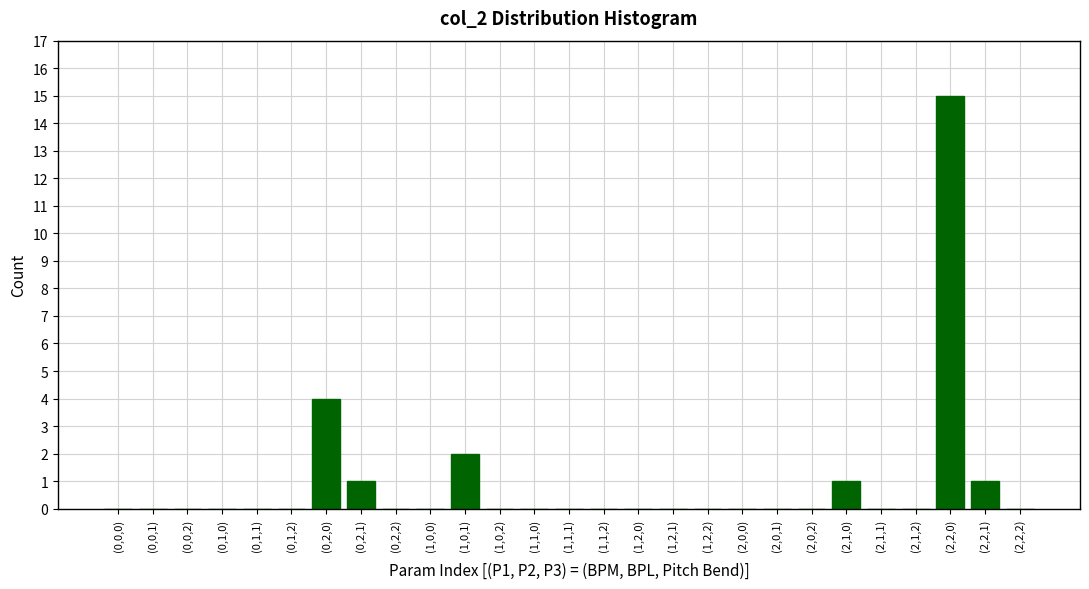

Reading left to right, list all the values displayed in this chart.

(0,0,0)=0	(0,0,1)=0	(0,0,2)=0	(0,1,0)=0	(0,1,1)=0	(0,1,2)=0	(0,2,0)=4	(0,2,1)=1	(0,2,2)=0	(1,0,0)=0	(1,0,1)=2	(1,0,2)=0	(1,1,0)=0	(1,1,1)=0	(1,1,2)=0	(1,2,0)=0	(1,2,1)=0	(1,2,2)=0	(2,0,0)=0	(2,0,1)=0	(2,0,2)=0	(2,1,0)=1	(2,1,1)=0	(2,1,2)=0	(2,2,0)=15	(2,2,1)=1	(2,2,2)=0